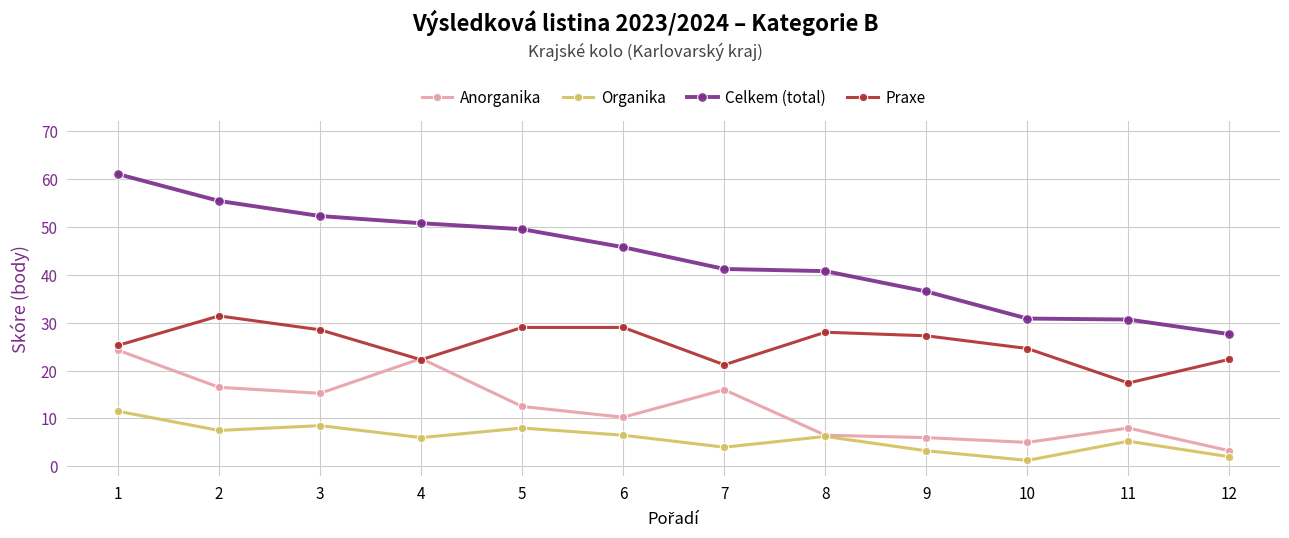

What are all the series names shown in the legend?

Anorganika, Organika, Celkem (total), Praxe